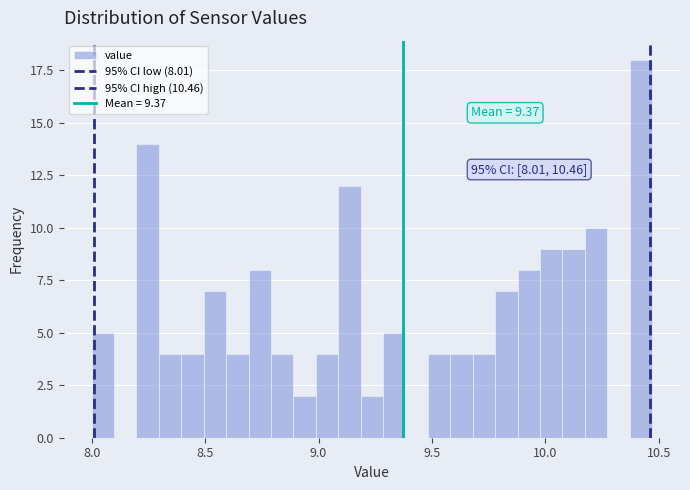

Read against the x-axis, roughly where is the centre of the tallest bar?

10.40